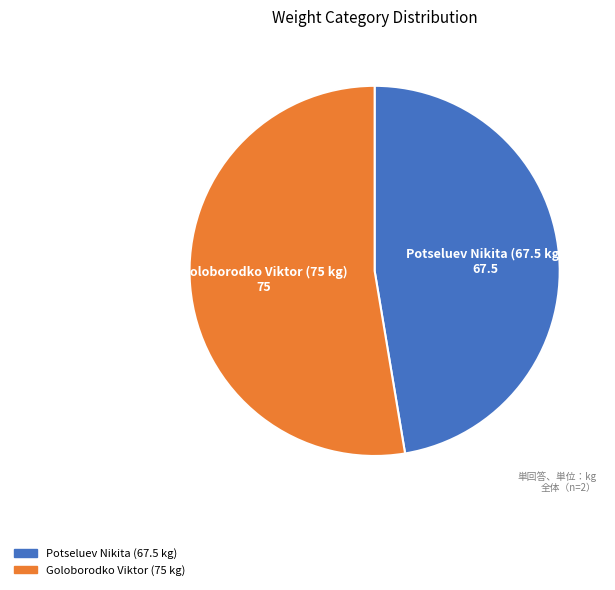

Is there any slice that represents more than half of the pie?

Yes